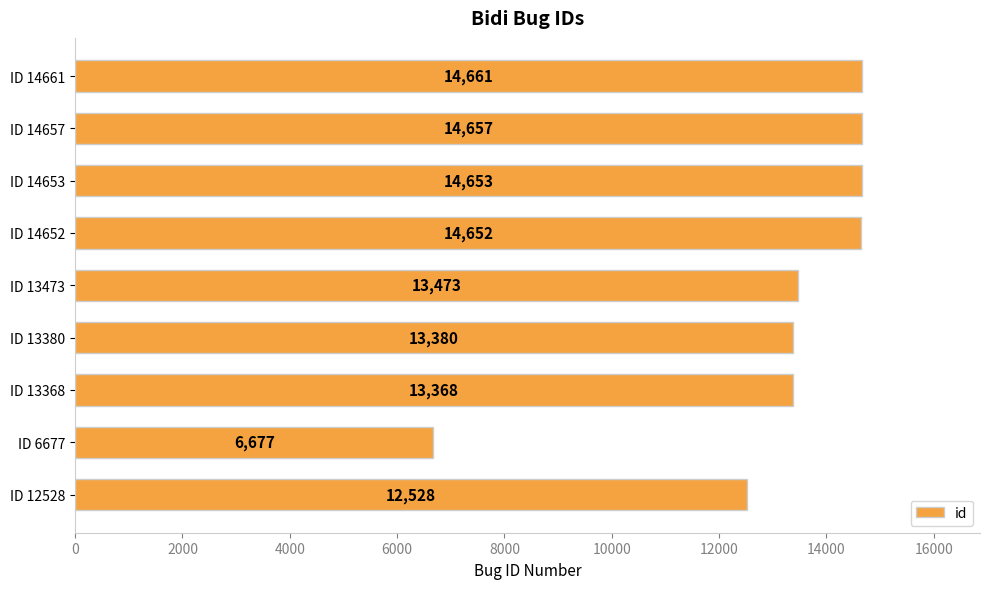

What is the change in value from ID 12528 to ID 13380?

+852